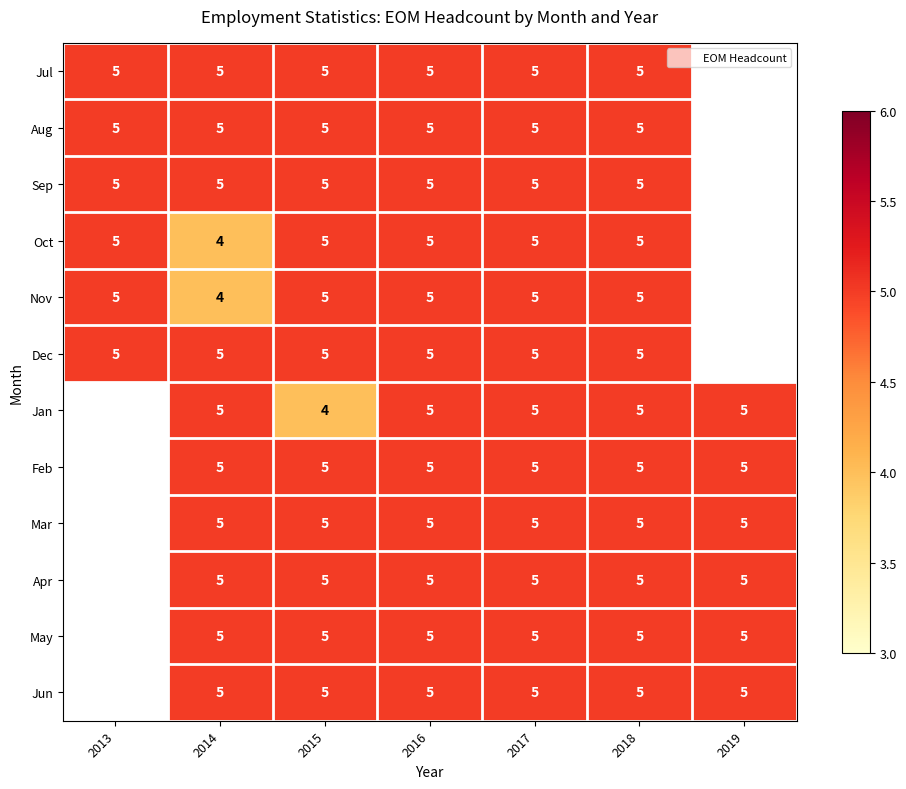

At 2016, list the series in order from smallest to largest.

Jul, Aug, Sep, Oct, Nov, Dec, Jan, Feb, Mar, Apr, May, Jun